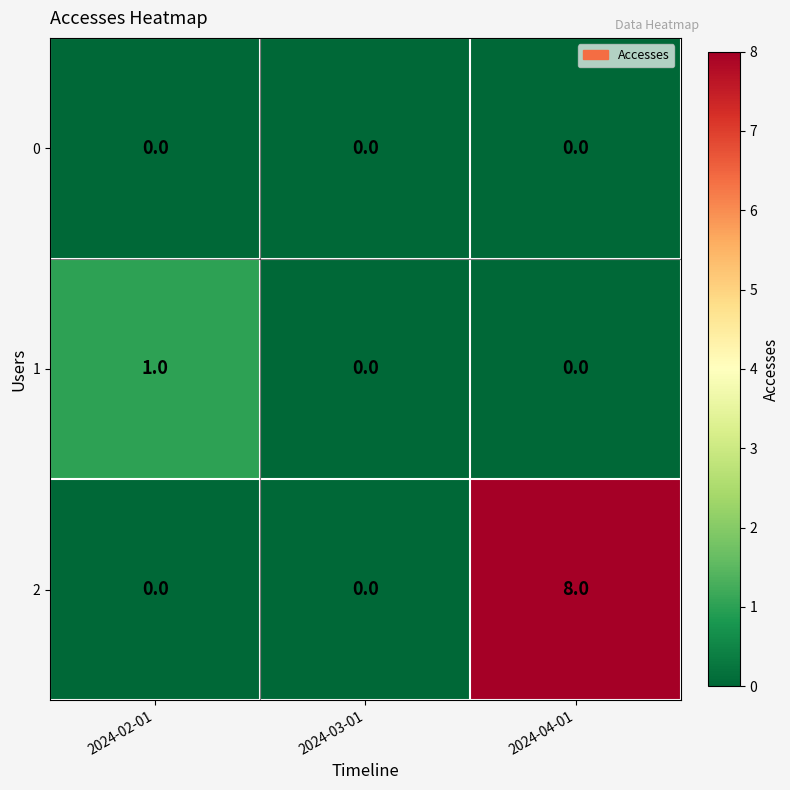

Count the 2 values in the range 0 to 8.

3